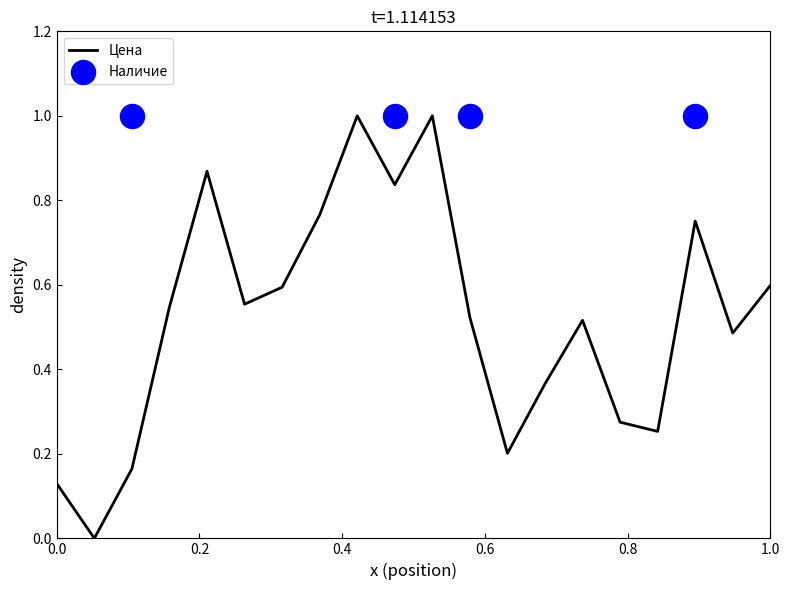

What is the highest value of the Цена series?

1.0